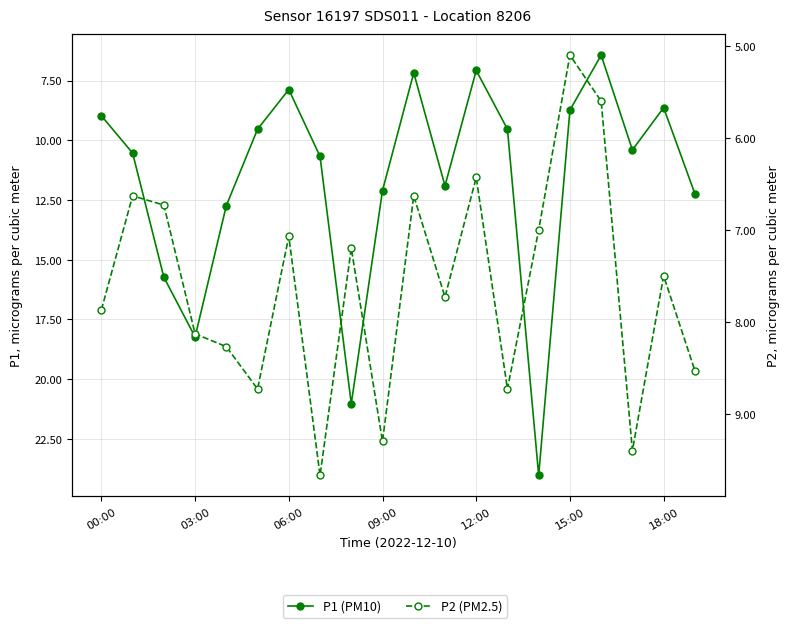

At which category is the sum across all series the highest?

14